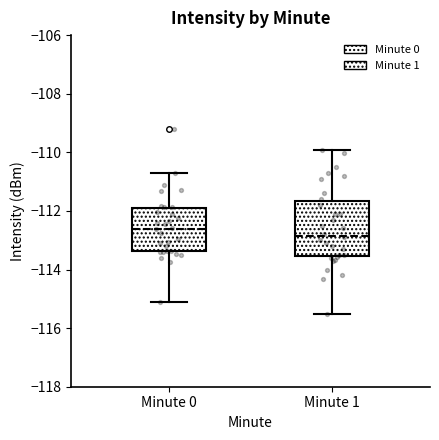

Which box is the tallest, from its lower edge to its upper edge?

Minute 1